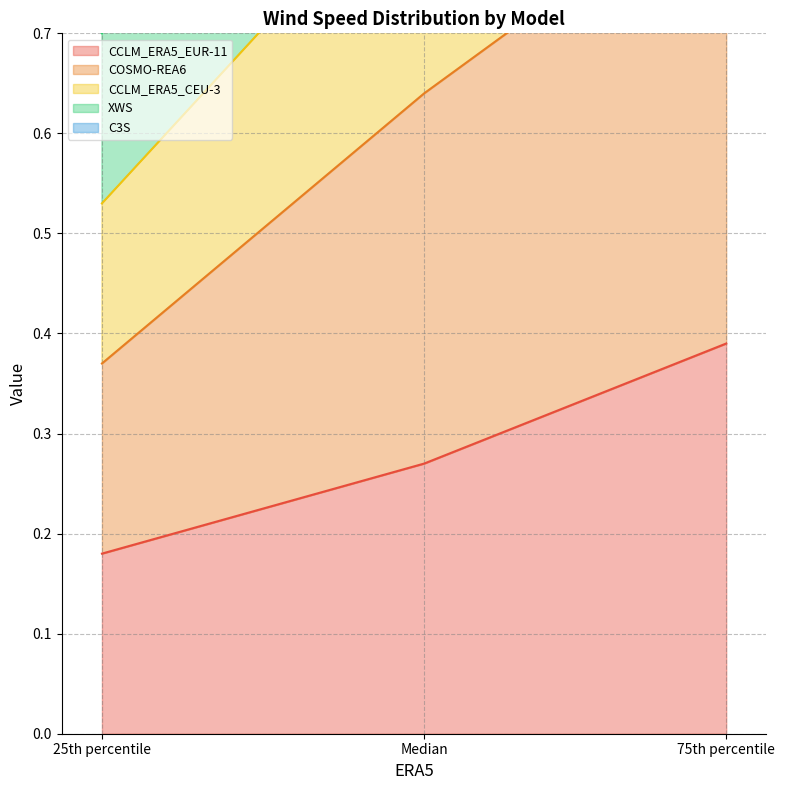

What is the sum of all C3S values?

4.8